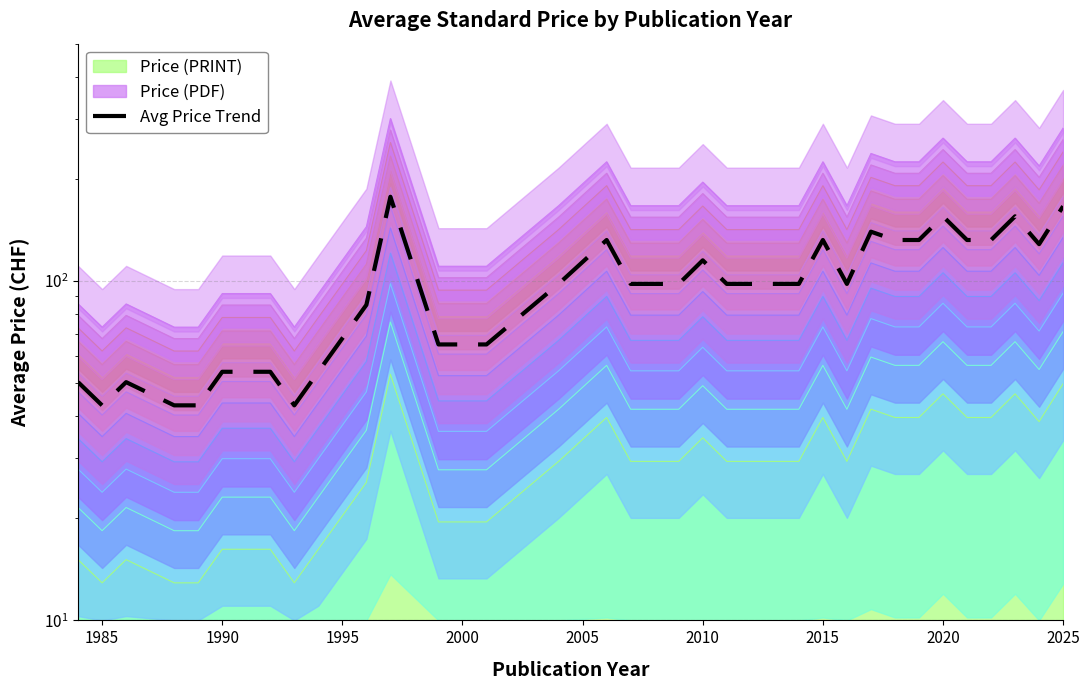

Which label corresponds to the smallest value in the chart?

1985